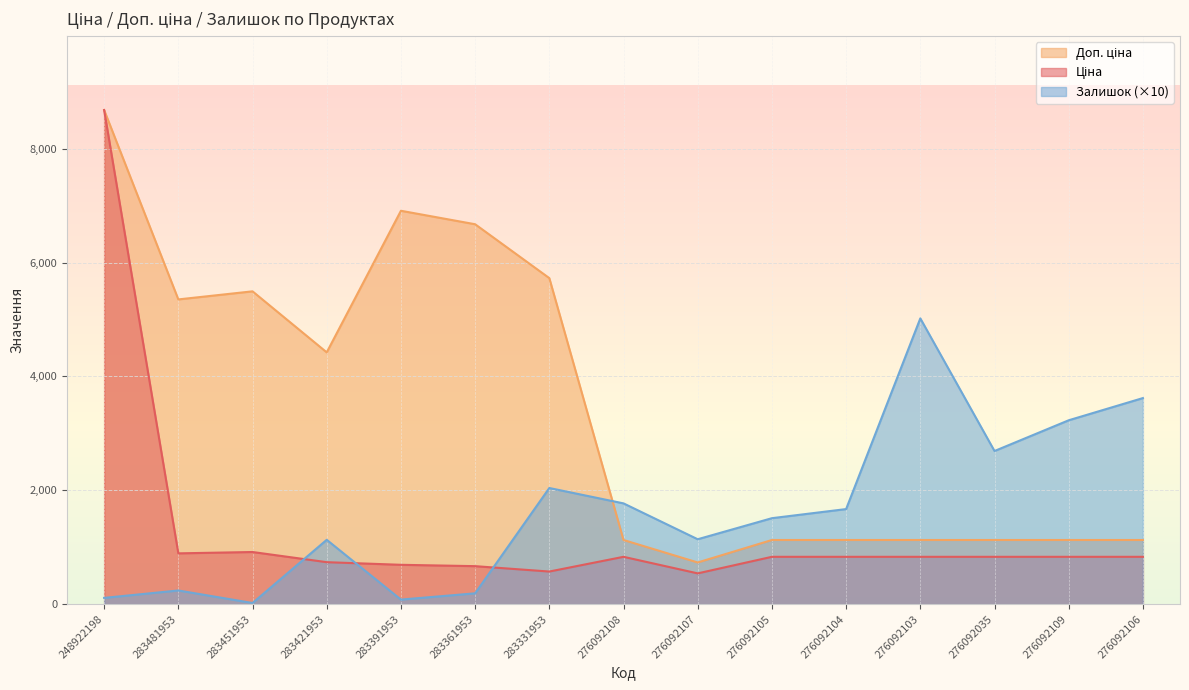

The Залишок series shows 2527.8 at 276092104. True or false?

False